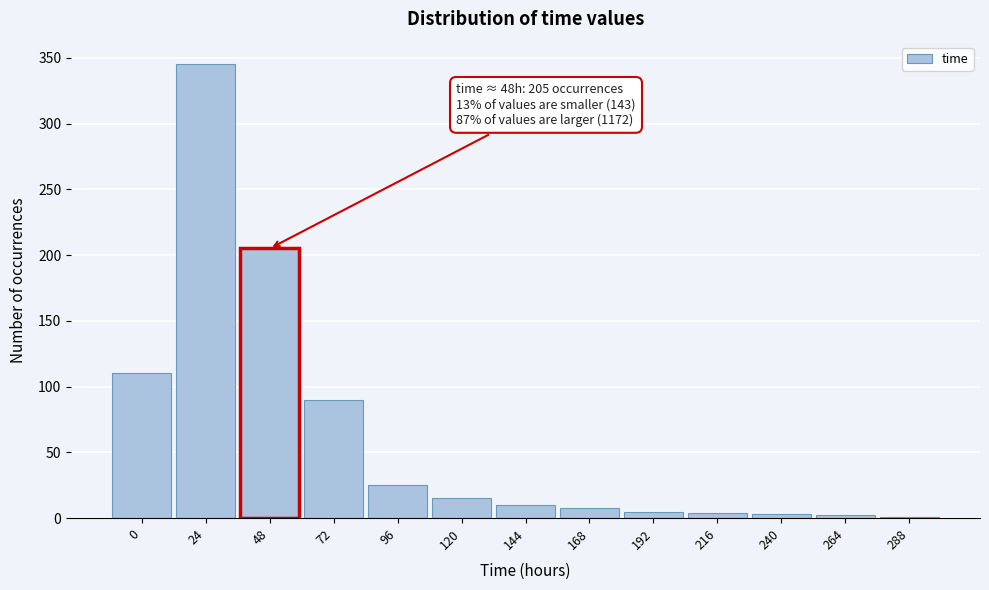

What is the sum of all values?

823